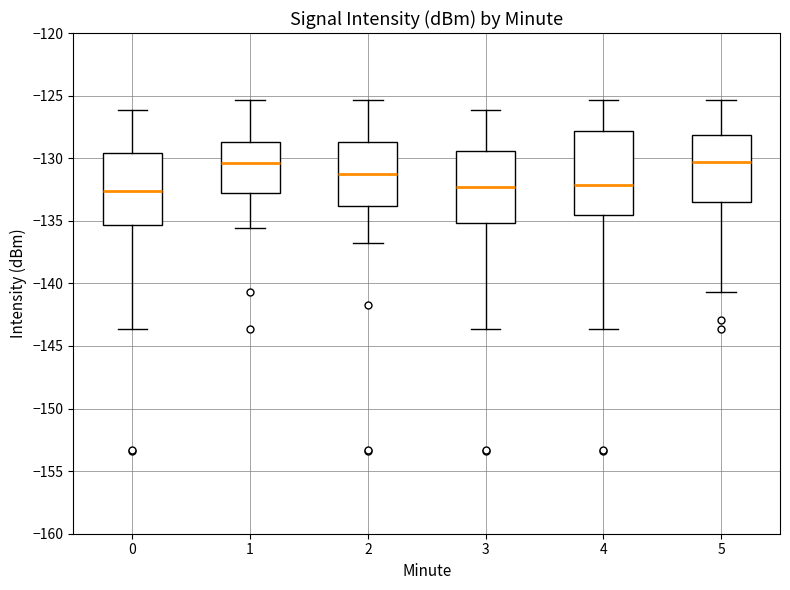

Where is the lower edge of the box at x = 3 on the y-axis? The values are not printed on the chart, so give them approximately, as read against the axis.

-135.0